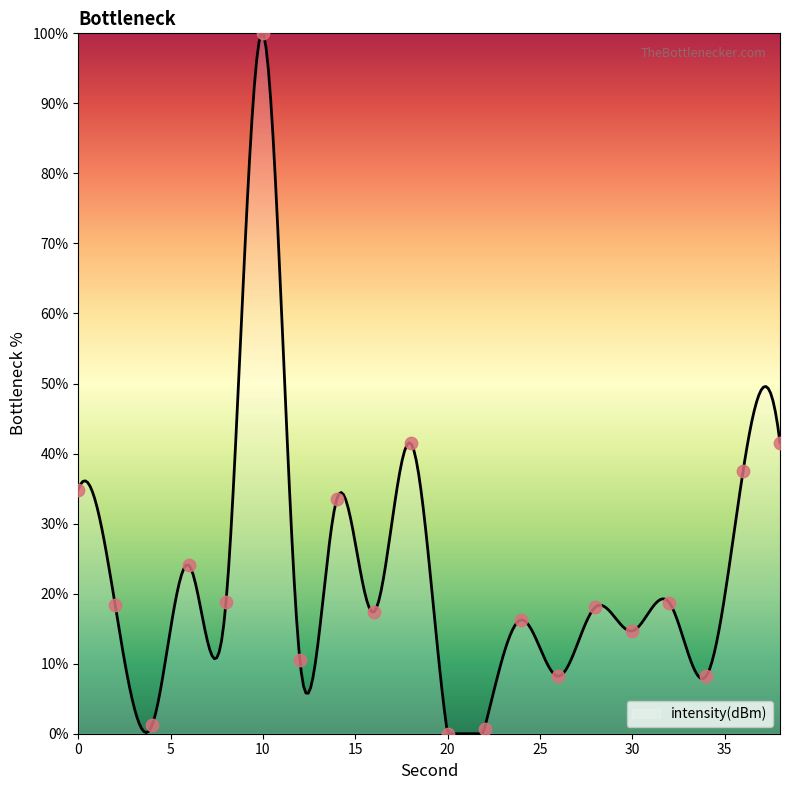

Which has a higher value, 2 or 10?

10